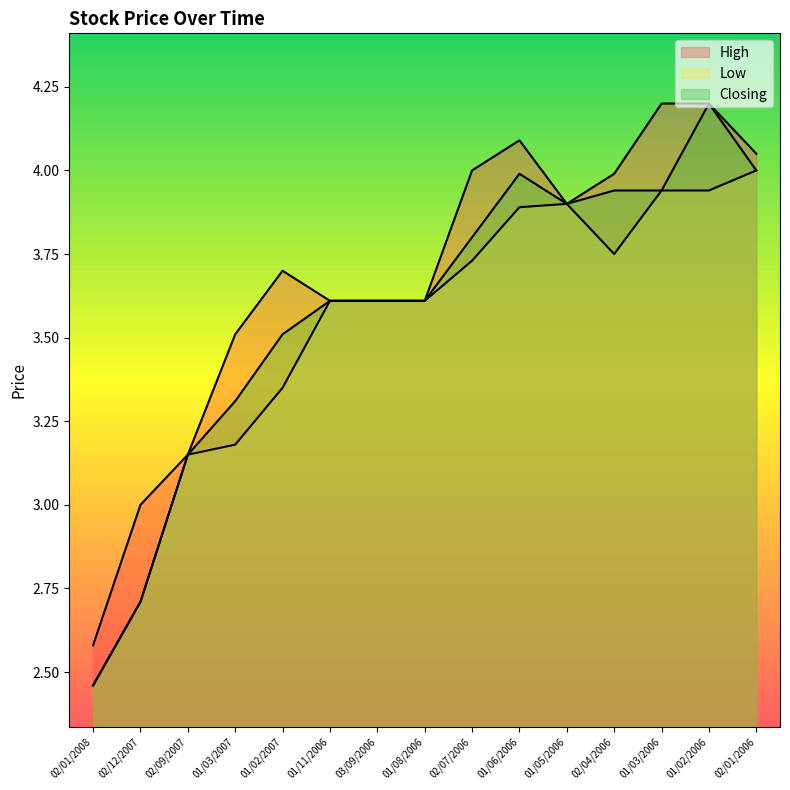

True or false: Low and High intersect in this chart.

False